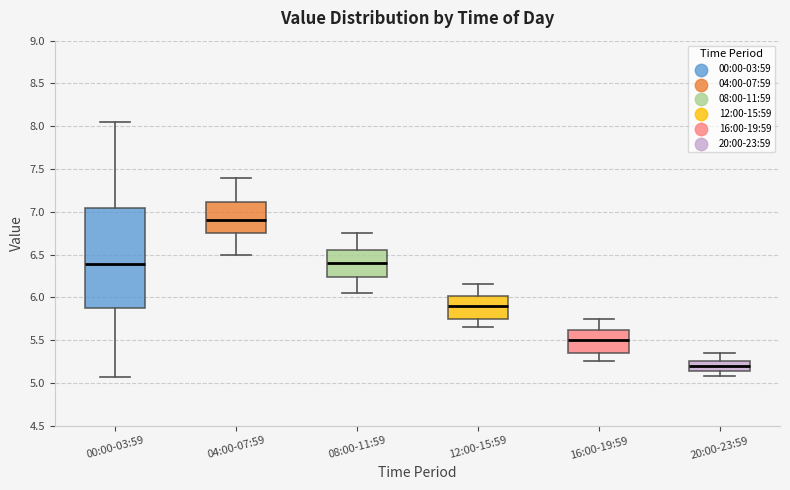

Reading left to right, transcribe this box plot: for each box, give where its median line is, the range the box spans, and where its two whiskers end, as read against the y-axis. The values are not printed on the chart, so give them approximately, as read against the axis.

00:00-03:59: median 6.40, box 5.90 to 7.05, whiskers 5.05 to 8.05
04:00-07:59: median 6.90, box 6.75 to 7.10, whiskers 6.50 to 7.40
08:00-11:59: median 6.40, box 6.25 to 6.55, whiskers 6.05 to 6.75
12:00-15:59: median 5.90, box 5.75 to 6.00, whiskers 5.65 to 6.15
16:00-19:59: median 5.50, box 5.35 to 5.60, whiskers 5.25 to 5.75
20:00-23:59: median 5.20, box 5.15 to 5.25, whiskers 5.10 to 5.35